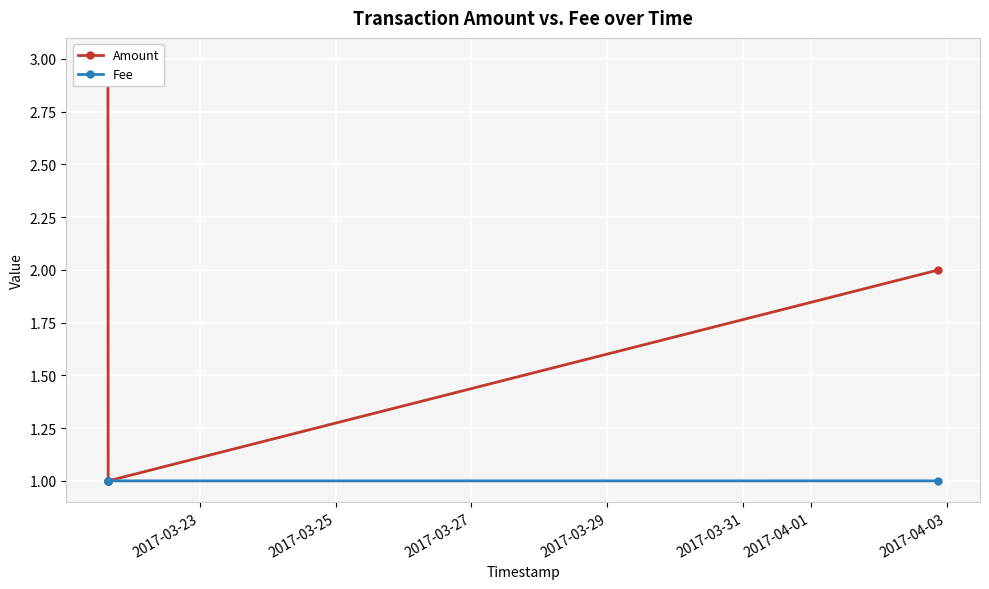

Is this an area chart (filled region under the line)?

No